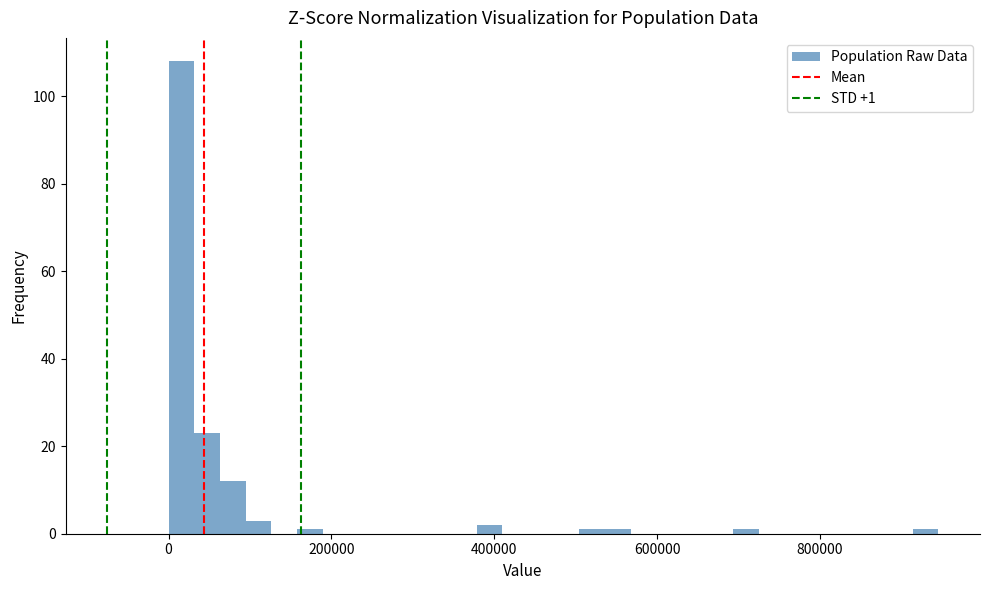

Read against the x-axis, roughly where is the centre of the tallest bar?

20000